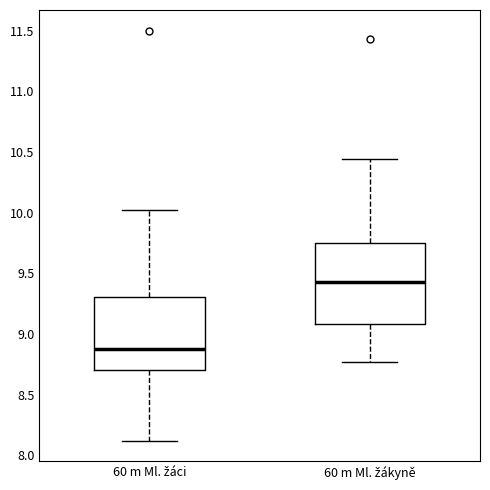

Reading left to right, read every box against the y-axis: the position of its median line, the range the box covers, and the ends of its whiskers. The values are not printed on the chart, so give them approximately, as read against the axis.

60 m Ml. žáci: median 8.90, box 8.70 to 9.30, whiskers 8.10 to 10.00
60 m Ml. žákyně: median 9.45, box 9.10 to 9.75, whiskers 8.75 to 10.45